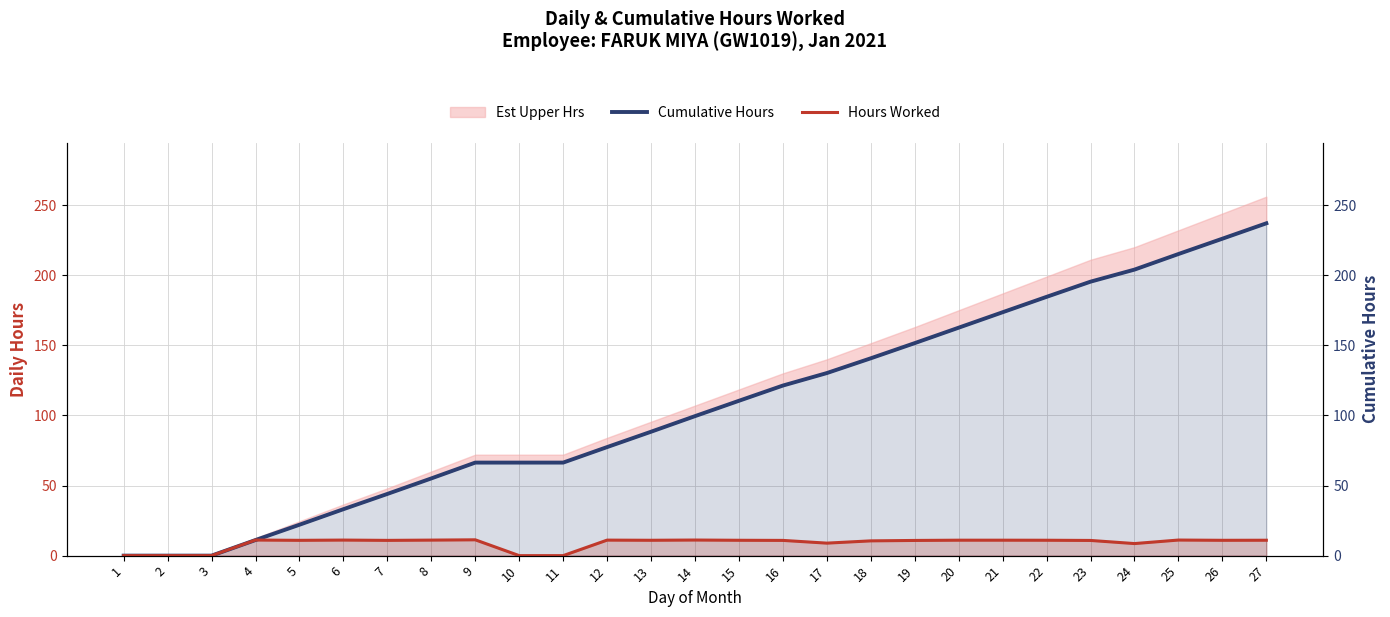

At which category is the sum across all series the highest?

27